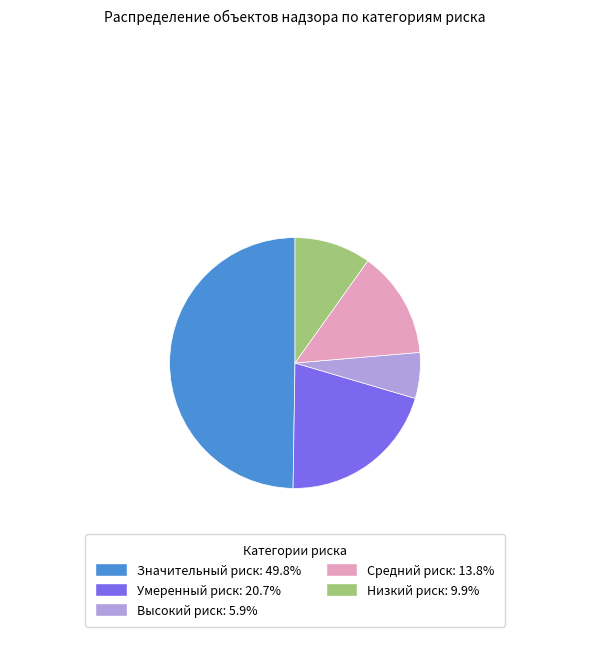

Is Умеренный риск: 20.7% the majority of the pie?

No